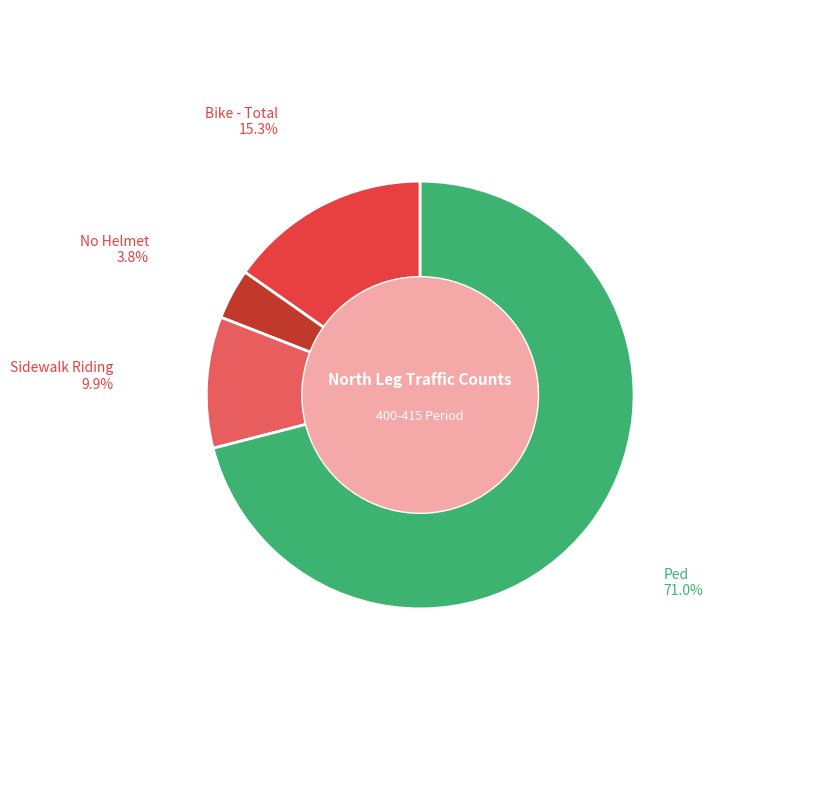

Is there any slice that represents more than half of the pie?

Yes